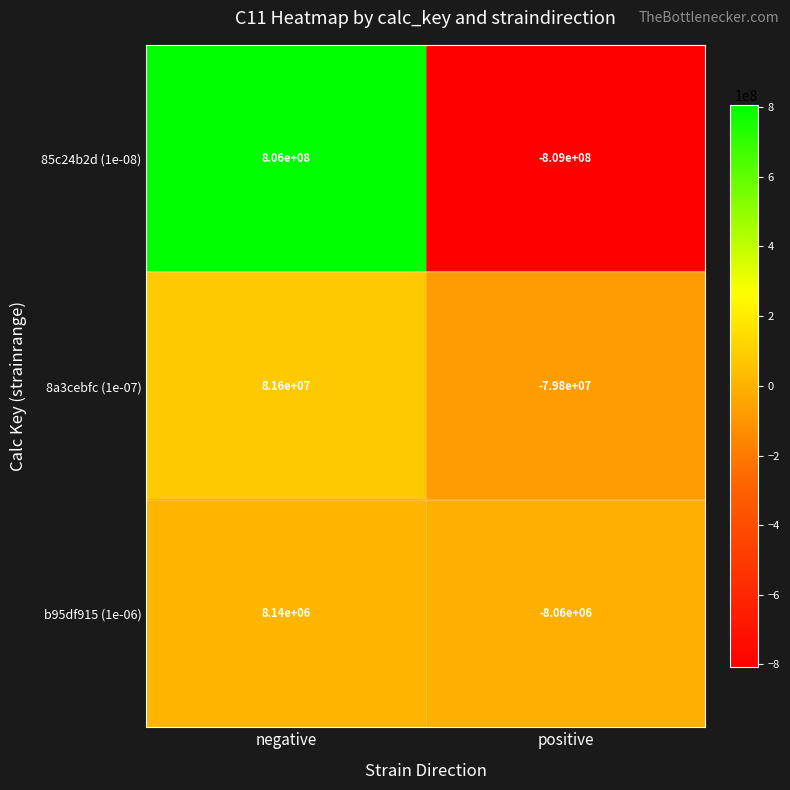

Rank the series at positive from highest to lowest value.

b95df915 (1e-06), 8a3cebfc (1e-07), 85c24b2d (1e-08)